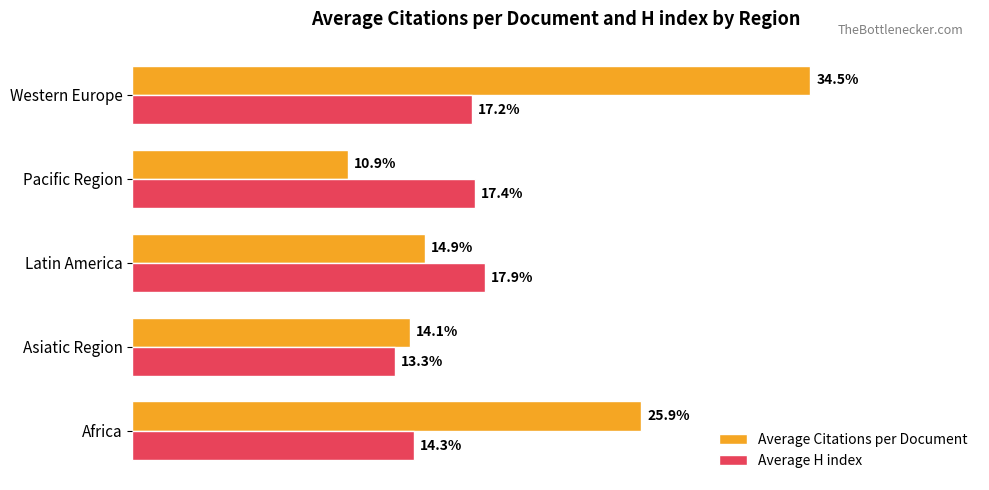

At which label does Average H index reach its minimum?

Asiatic Region